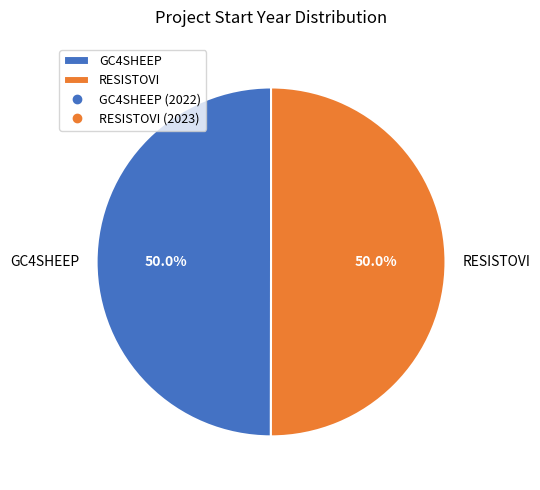

True or false: GC4SHEEP accounts for 50% of the total.

True